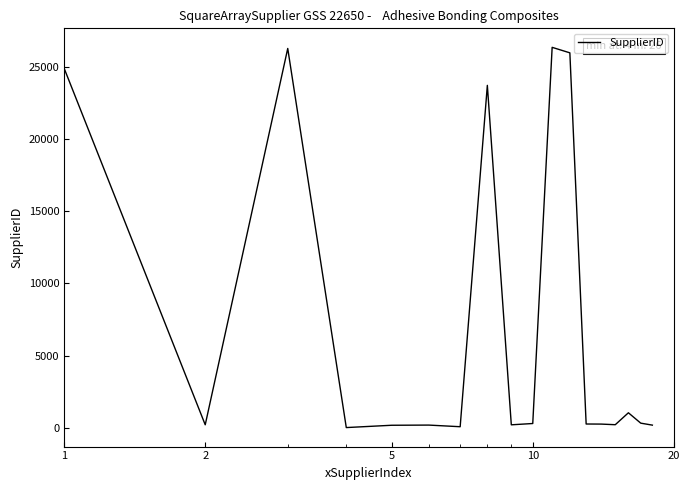

What is the maximum value shown in the chart?

26343